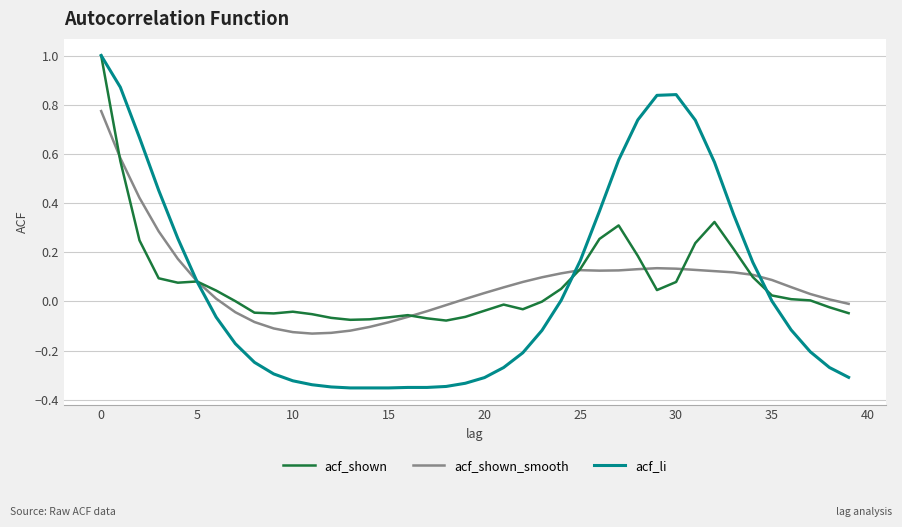

What is the maximum value for acf_shown?

1.0